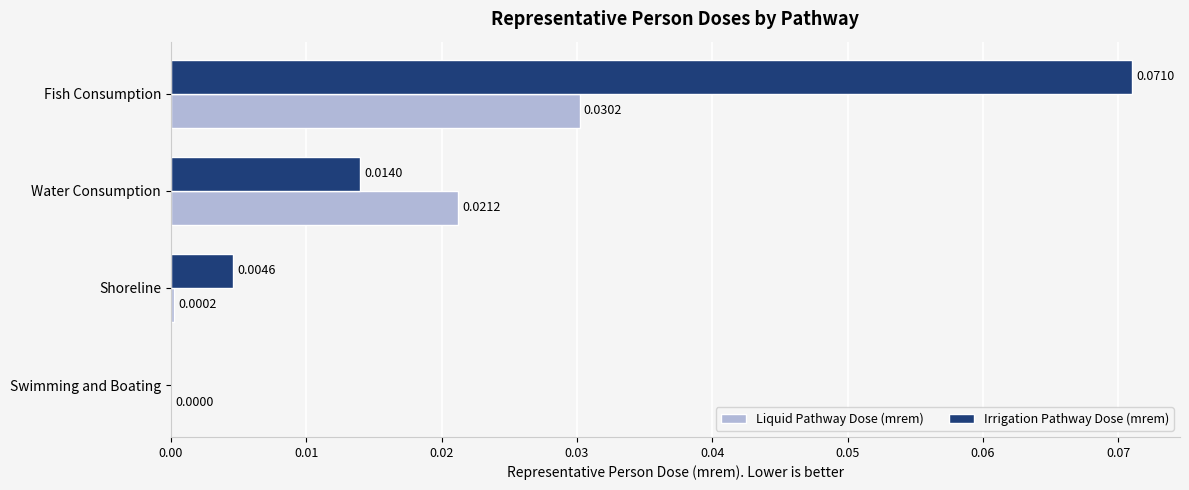

Which series changed the most between Fish Consumption and Water Consumption?

Irrigation Pathway Dose (mrem)